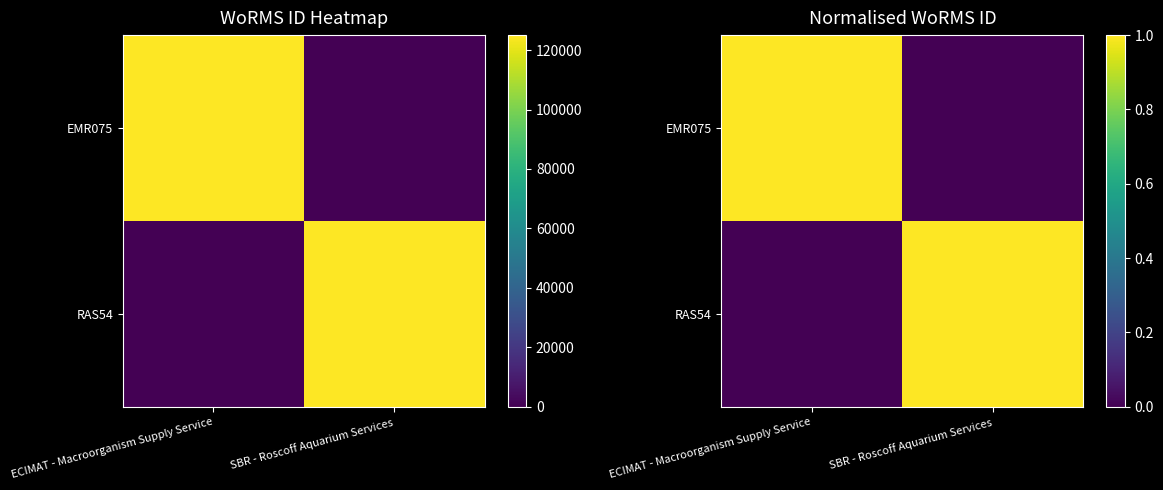

What is the total value across all series at ECIMAT - Macroorganism Supply Service?

1